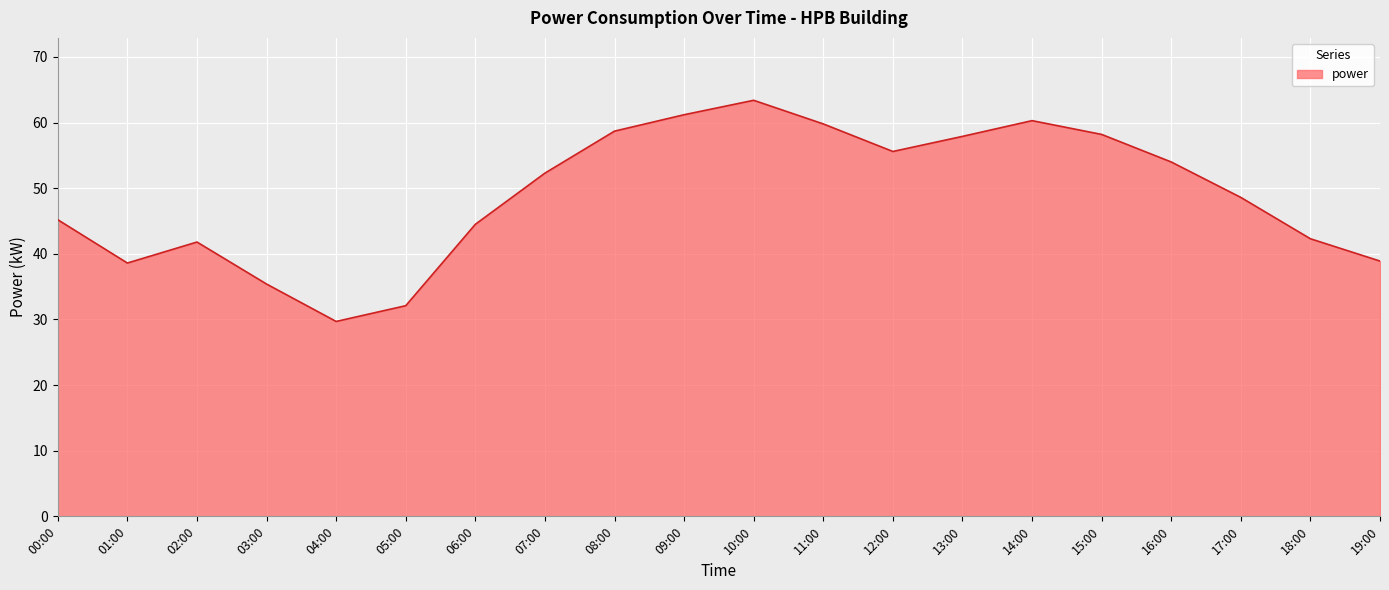

What is the difference between the values at 14:00 and 02:00?

18.5